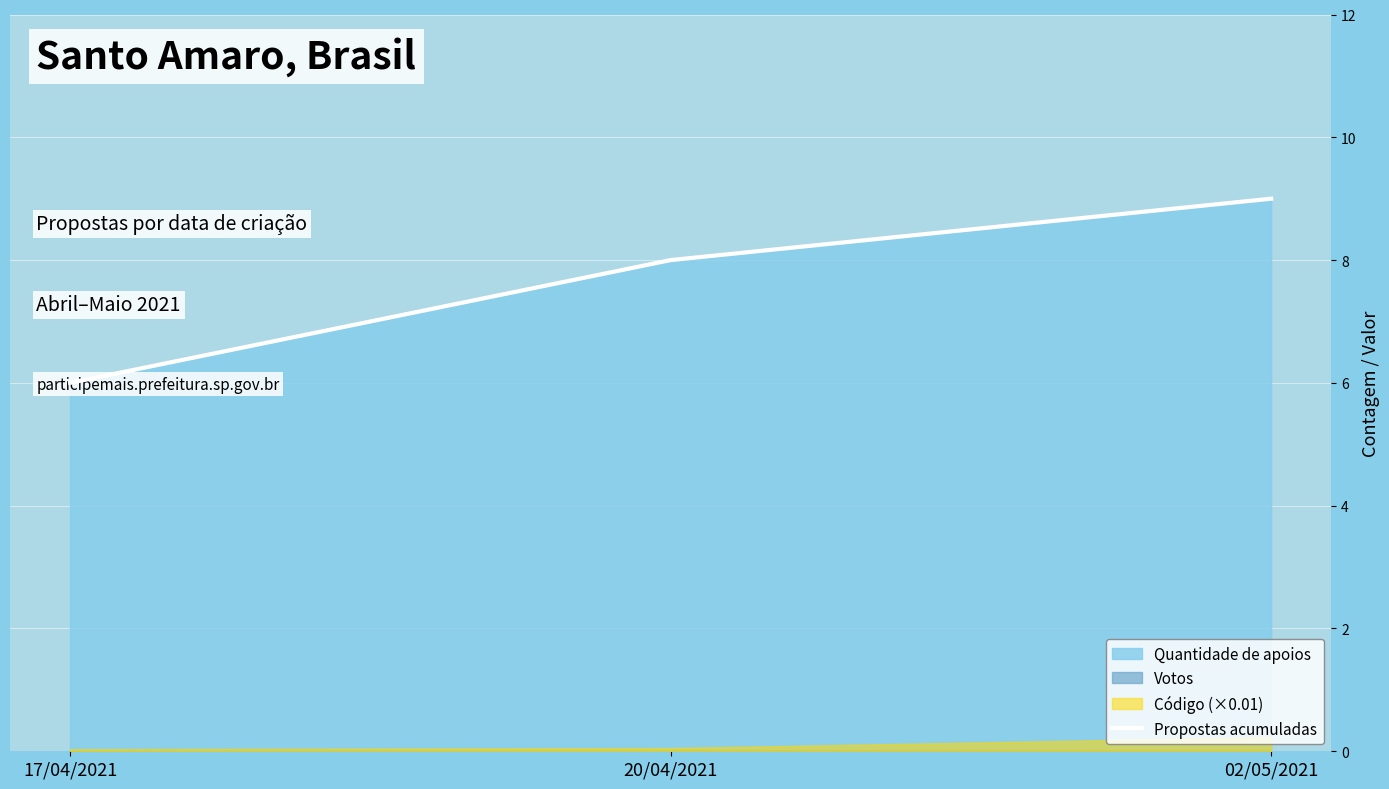

Read the value at 17/04/2021.

6